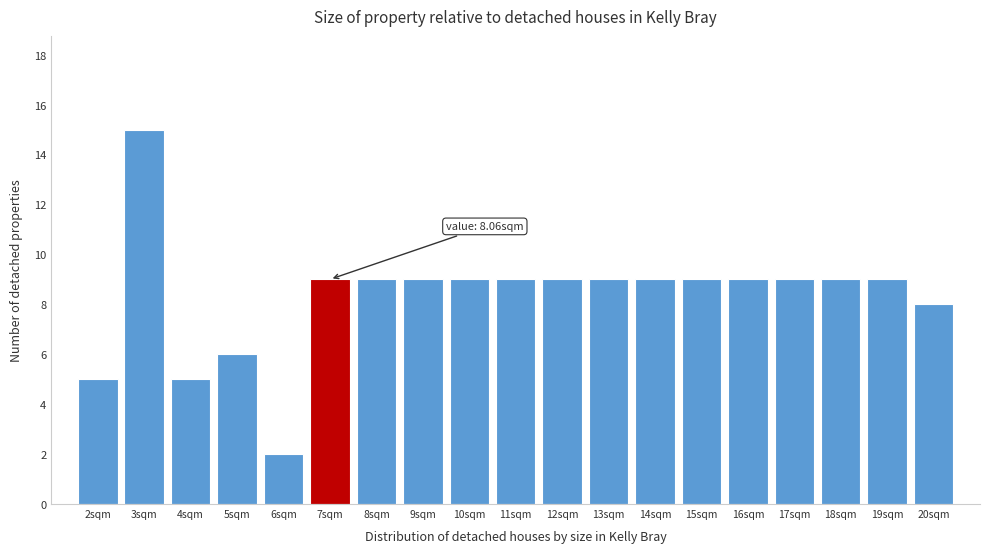

Reading left to right, transcribe all the data shown in this chart.

2sqm=5	3sqm=15	4sqm=5	5sqm=6	6sqm=2	7sqm=9	8sqm=9	9sqm=9	10sqm=9	11sqm=9	12sqm=9	13sqm=9	14sqm=9	15sqm=9	16sqm=9	17sqm=9	18sqm=9	19sqm=9	20sqm=8